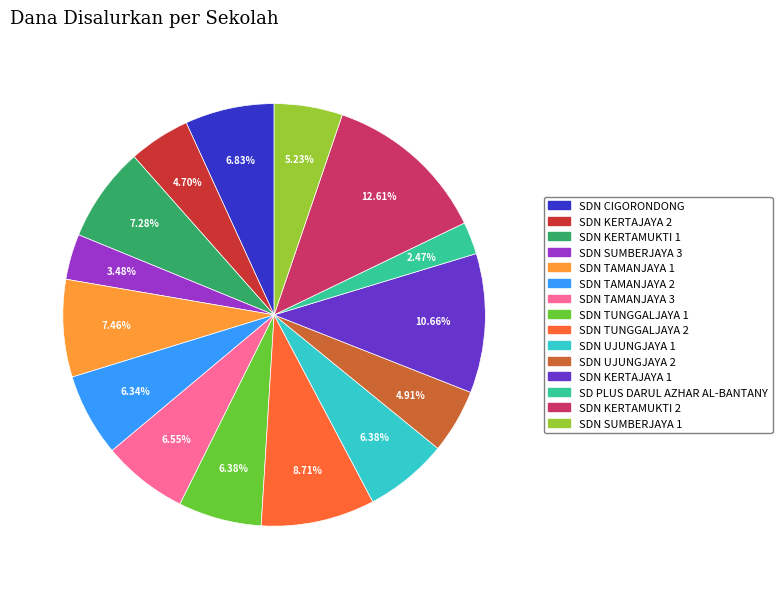

Does any single category account for the majority?

No